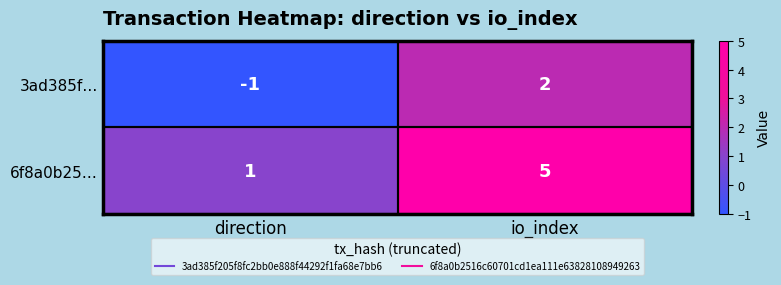

Read the 6f8a0b25… value at io_index.

5